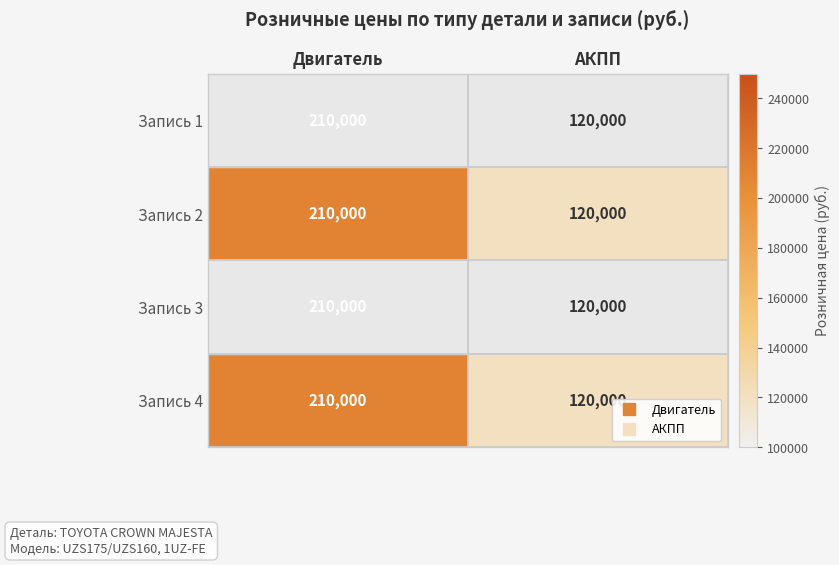

At which category does the chart reach its minimum across all series?

АКПП